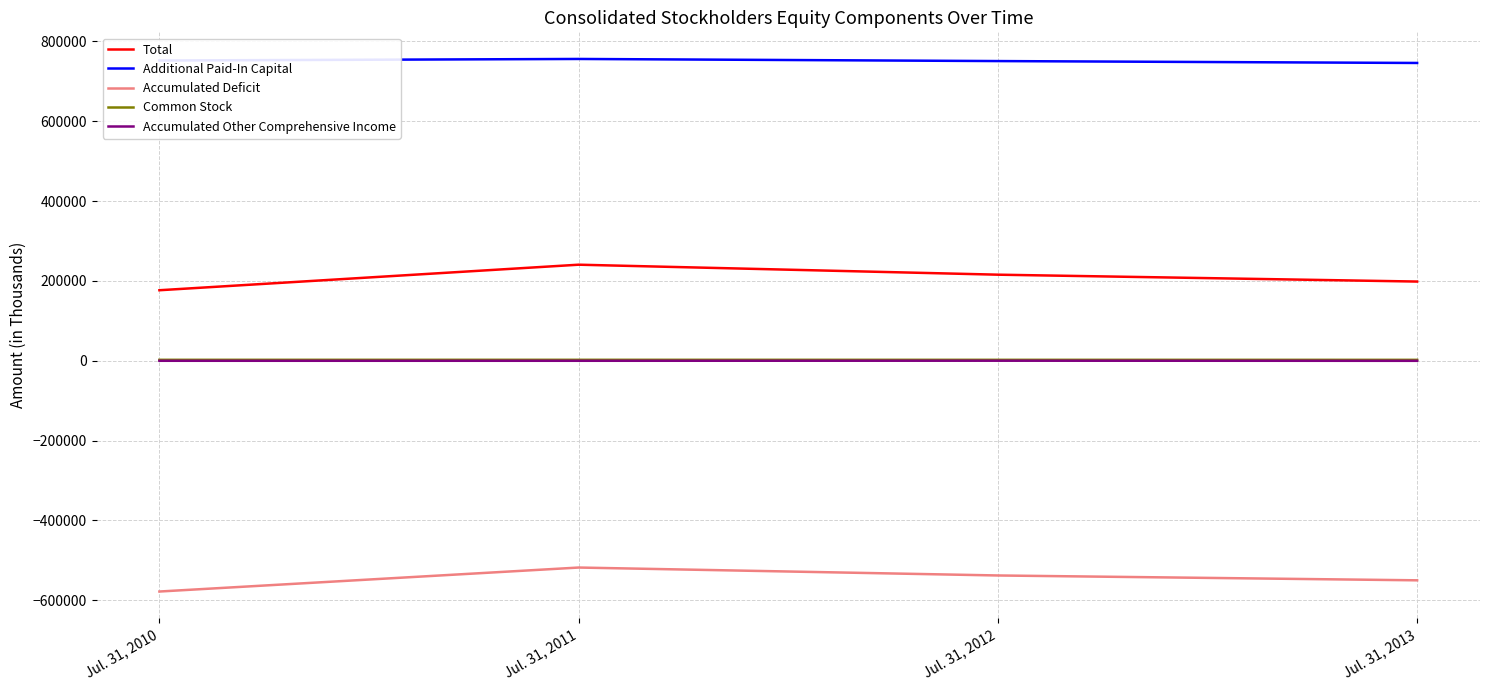

True or false: Accumulated Deficit and Total intersect in this chart.

False